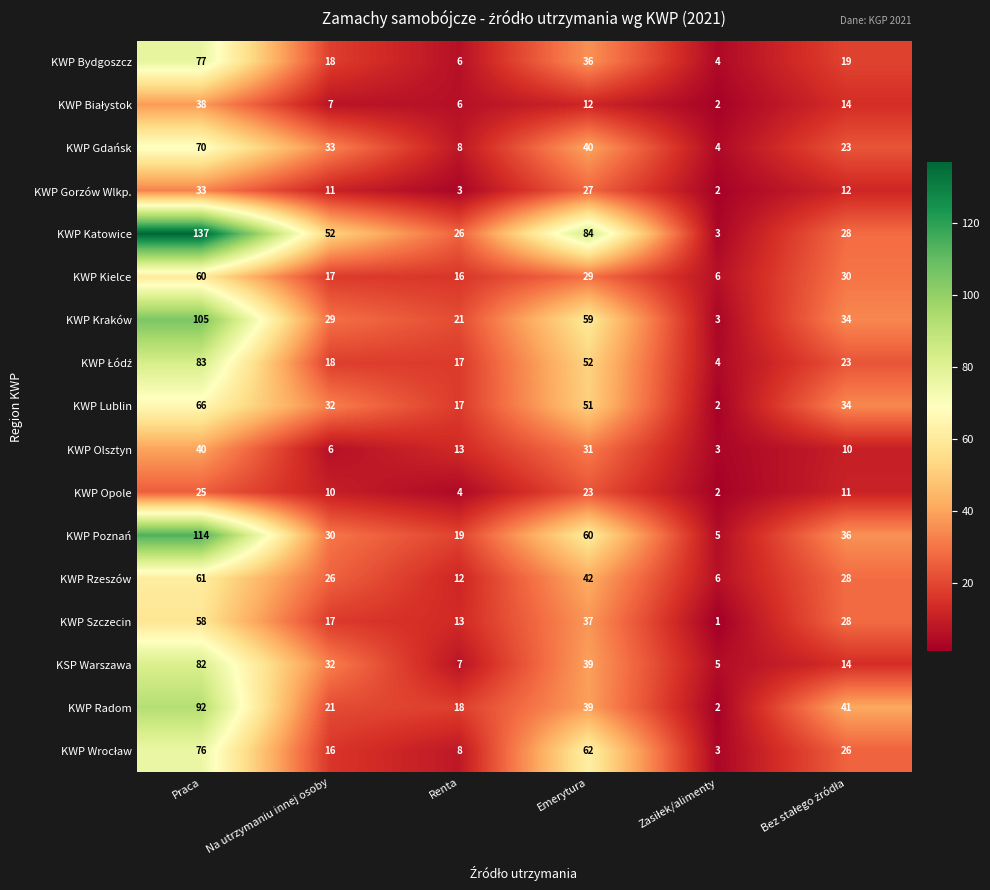

Is it true that KWP Radom equals 39 at Emerytura?

True